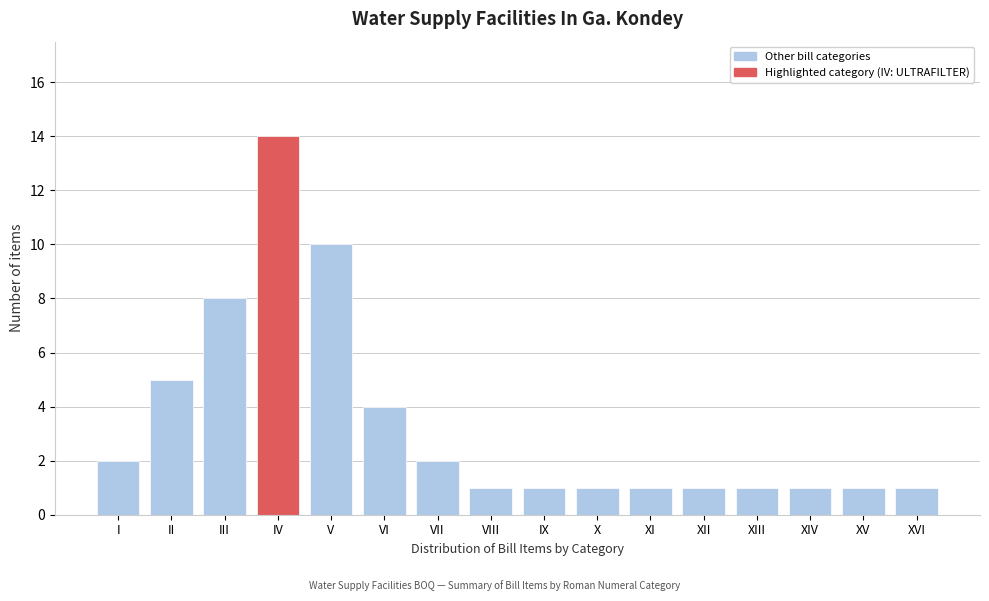

Reading left to right, transcribe all the data shown in this chart.

2	5	8	14	10	4	2	1	1	1	1	1	1	1	1	1